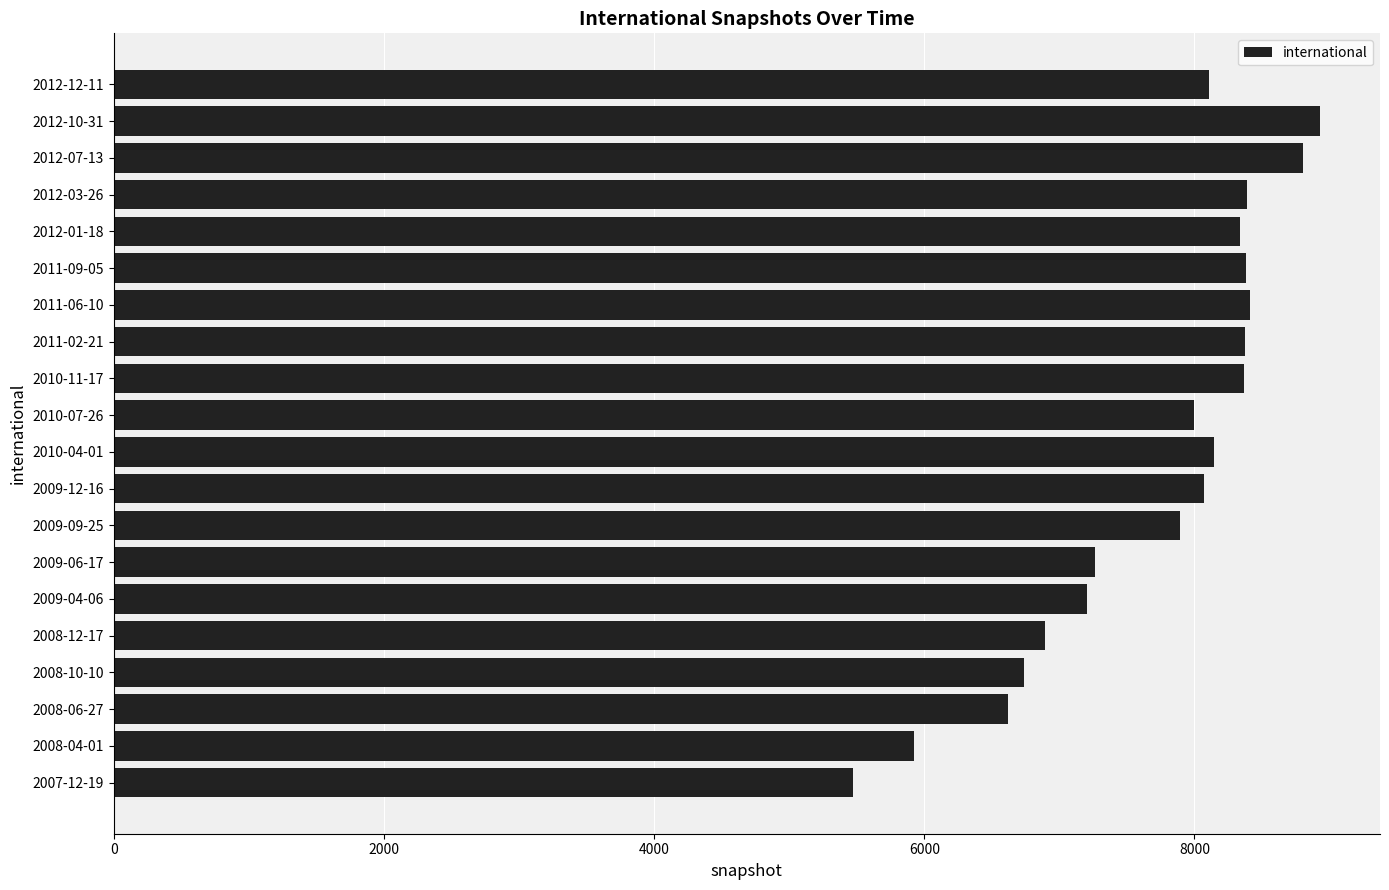

The value at 2008-06-27 is 6621. True or false?

True